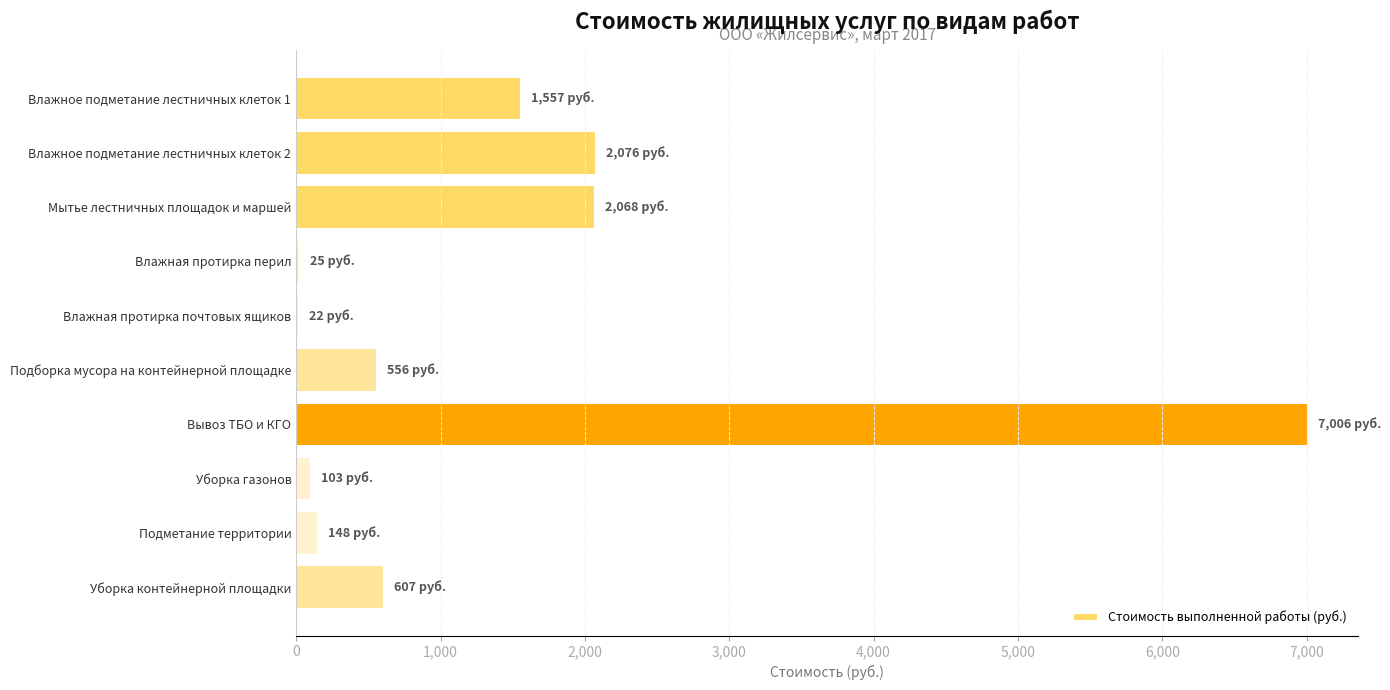

What is the approximate value at Мытье лестничных площадок и маршей?

2067.9